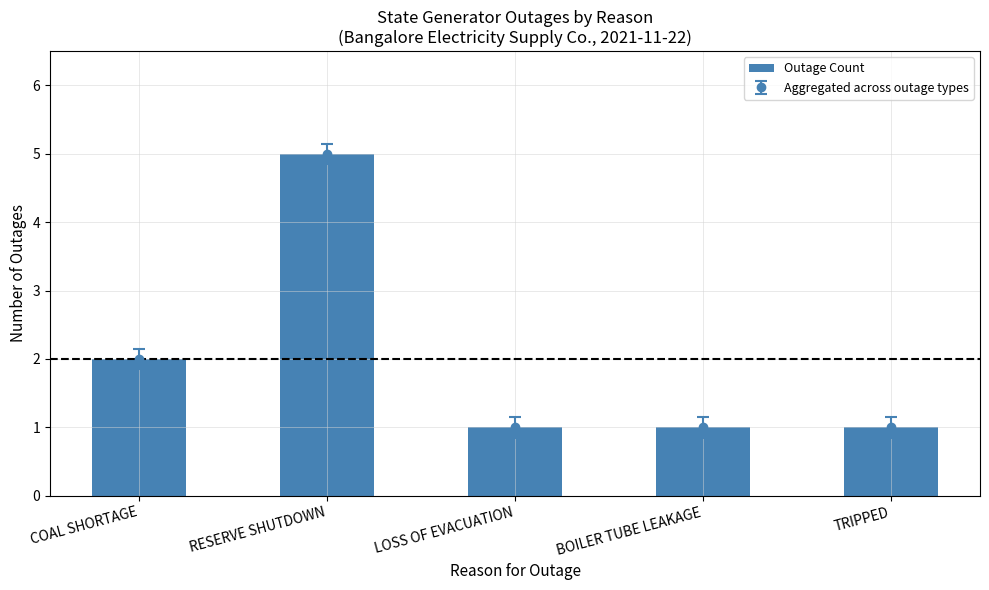

List the labels in order of value, largest first.

RESERVE SHUTDOWN, COAL SHORTAGE, LOSS OF EVACUATION, BOILER TUBE LEAKAGE, TRIPPED